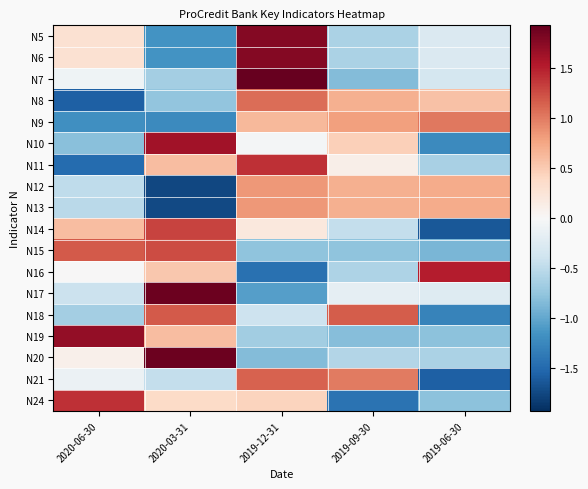

At which category is the sum across all series the highest?

2019-12-31